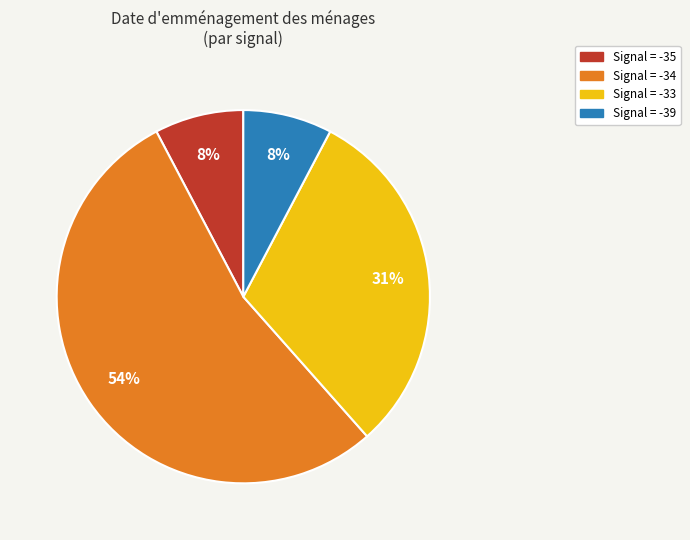

Between Signal = -33 and Signal = -39, which is larger?

Signal = -33